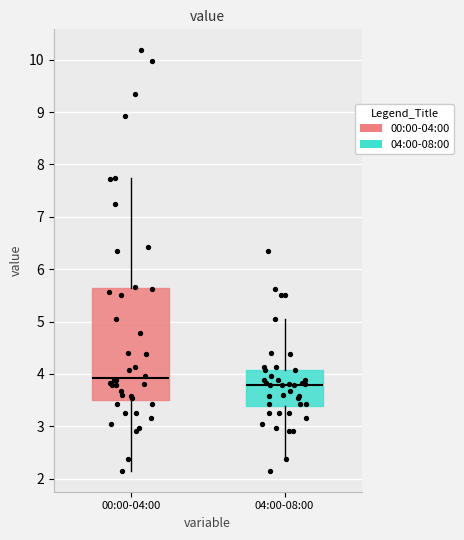

Reading left to right, transcribe this box plot: for each box, give where its median line is, the range the box spans, and where its two whiskers end, as read against the y-axis. The values are not printed on the chart, so give them approximately, as read against the axis.

00:00-04:00: median 3.9, box 3.5 to 5.6, whiskers 2.2 to 7.8
04:00-08:00: median 3.8, box 3.4 to 4.1, whiskers 2.4 to 5.1